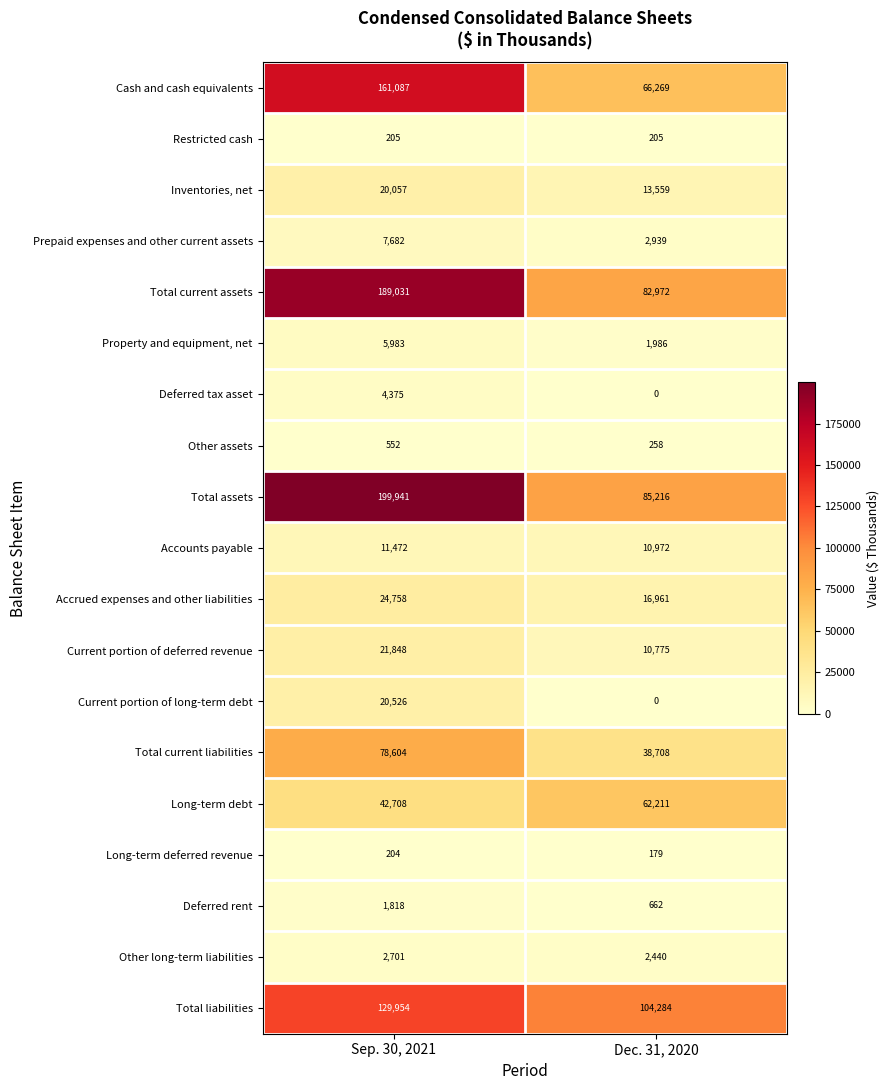

At how many categories does at least one series exceed 190704?

1